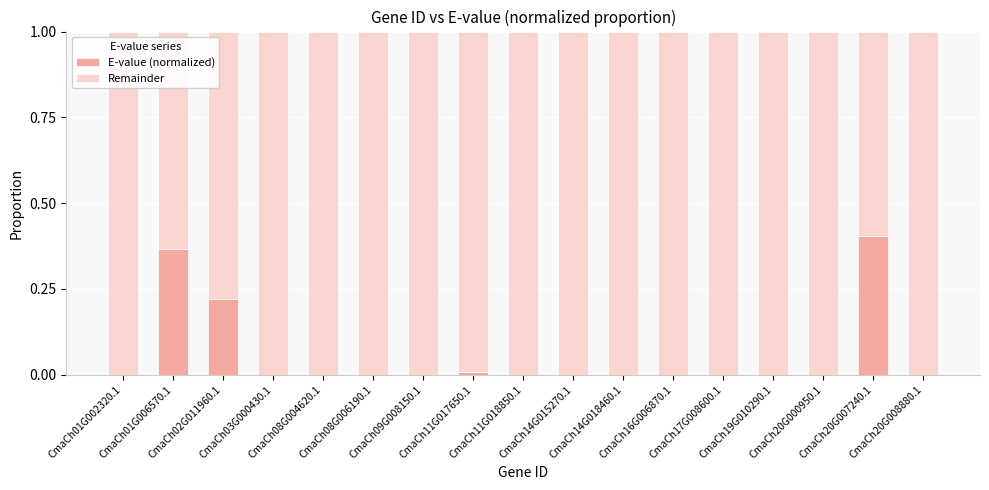

What is the sum of all E-value (normalized) values?

1.0